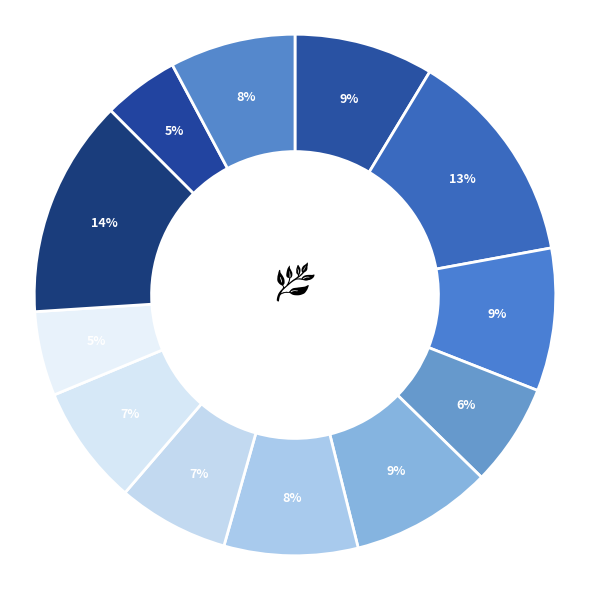

How many segments does this pie chart have?

12